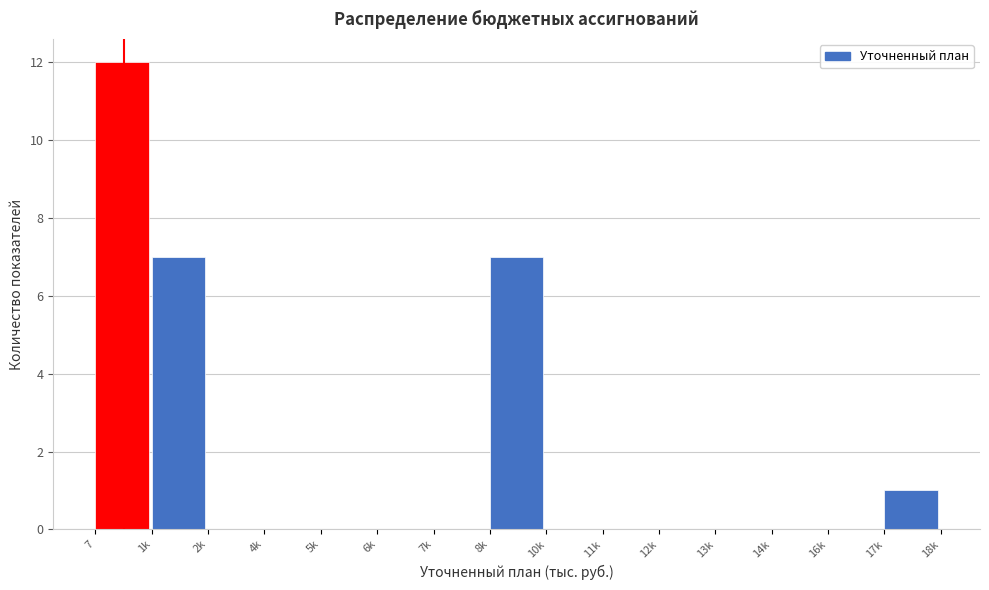

Reading right to left, list all the values displayed in this chart.

17k=1	16k=0	14k=0	13k=0	12k=0	11k=0	10k=0	8k=7	7k=0	6k=0	5k=0	4k=0	2k=0	1k=7	7=12